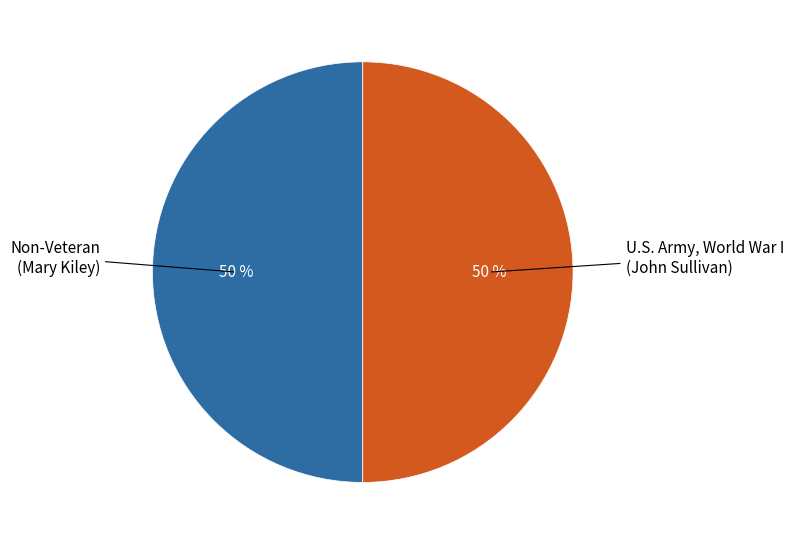

To the nearest percent, what is the average slice percentage?

50%